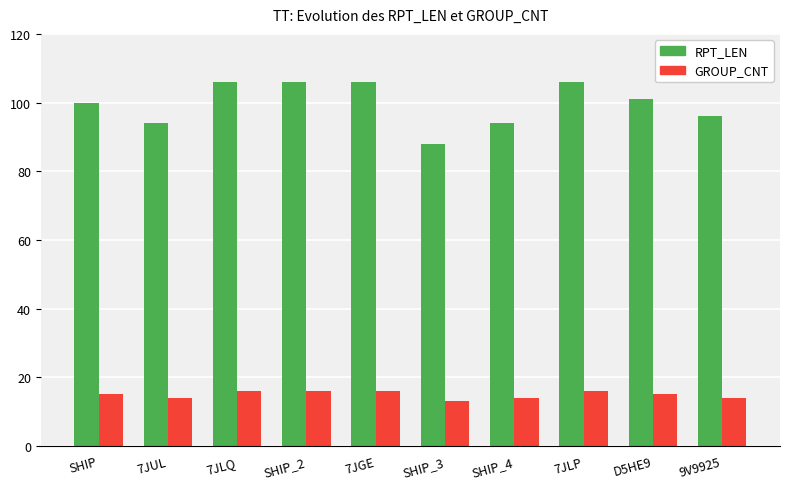

Does the chart contain any negative values?

No